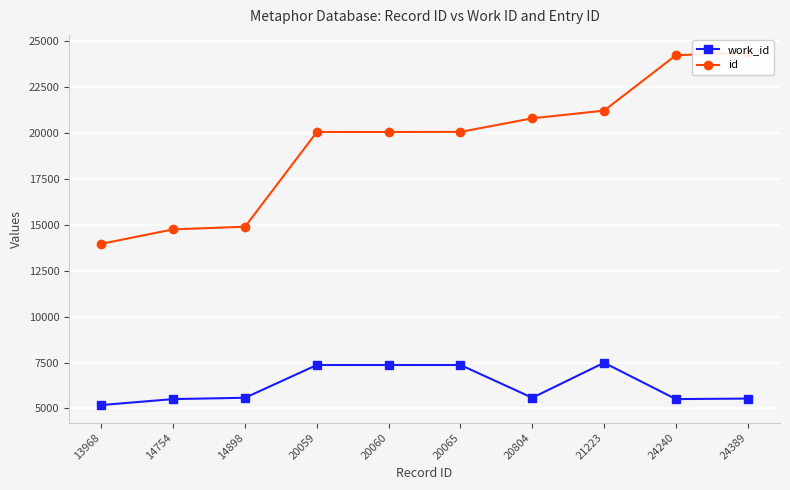

What is the minimum value for work_id?

5184